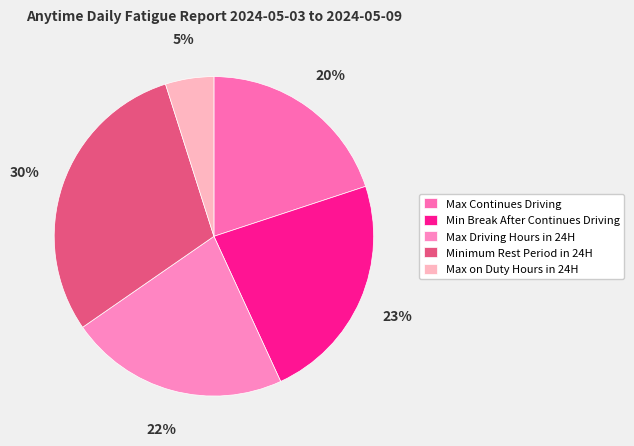

Is it true that Max Continues Driving is 10% of the pie?

False